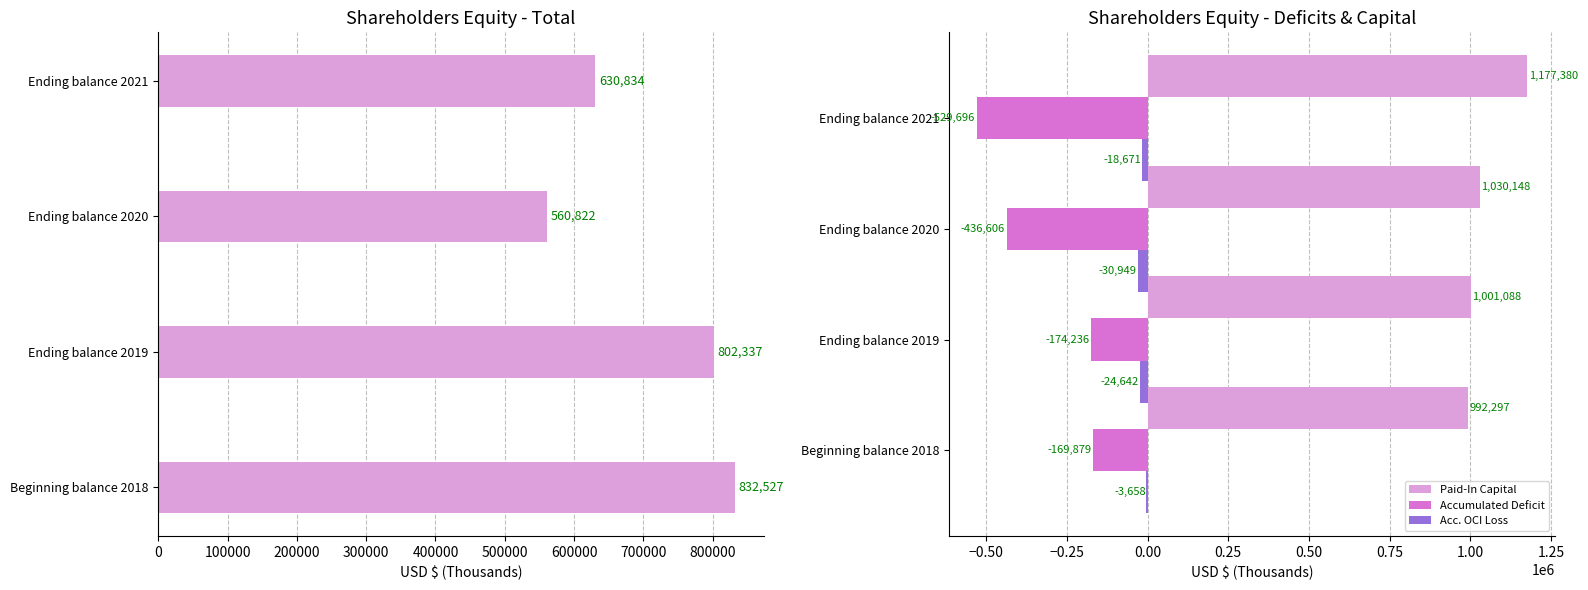

How many data points in Acc. OCI Loss are above -18671?

1